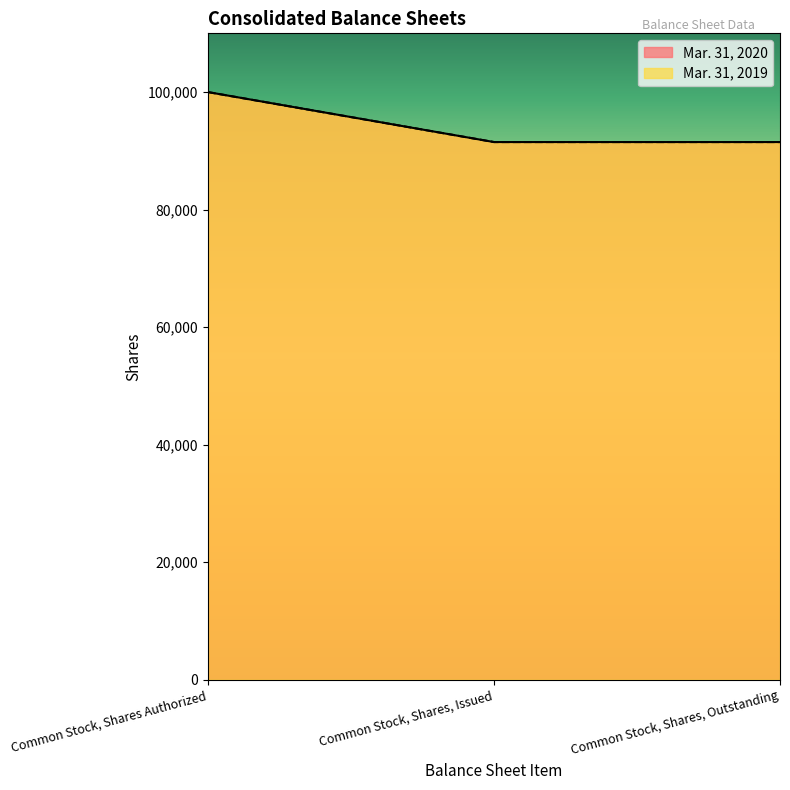

What is the average value of the Mar. 31, 2019 series?

94333